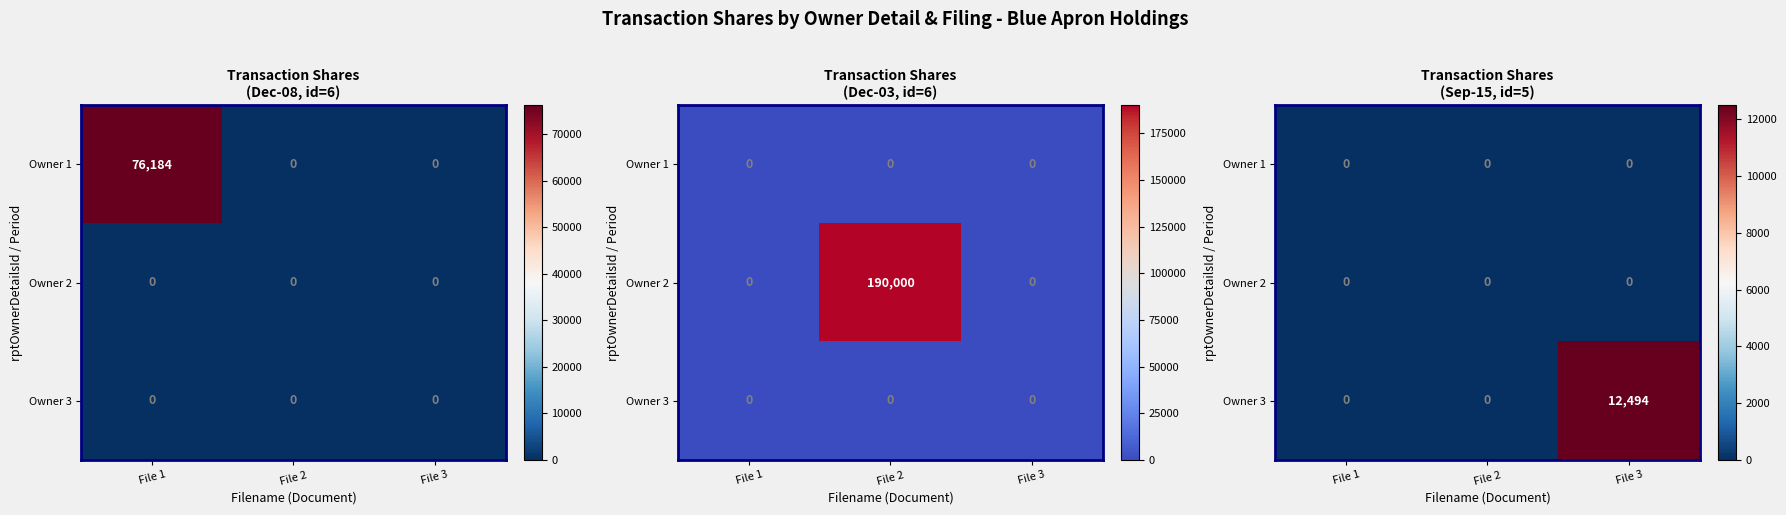

What is the maximum value for Owner 3?

12494